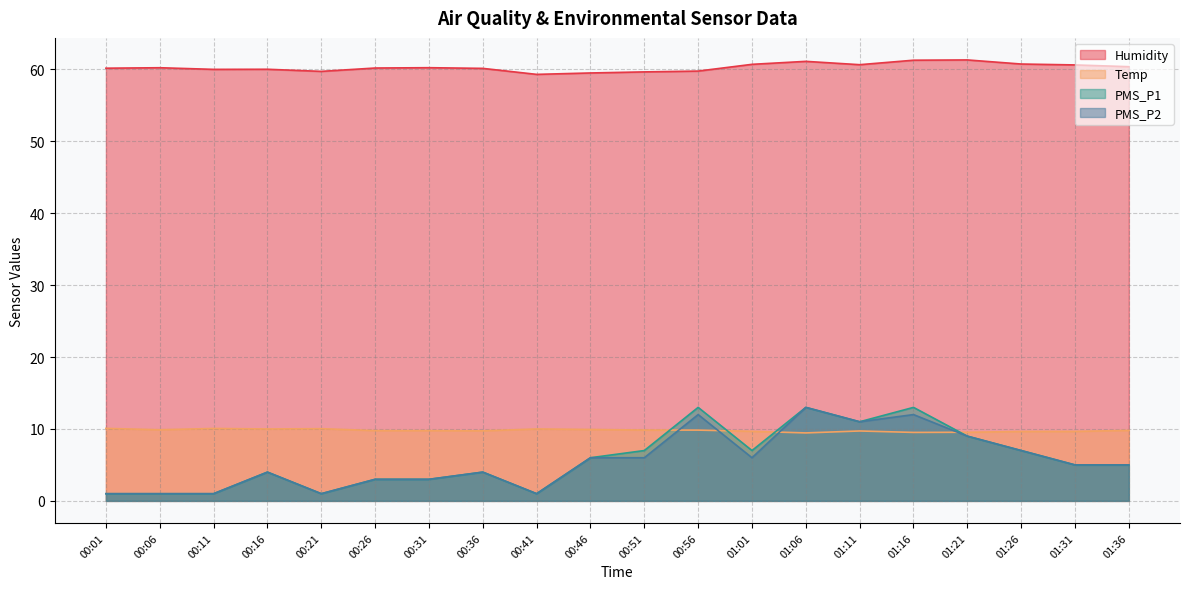

How many data points in PMS_P2 are above 5?

9